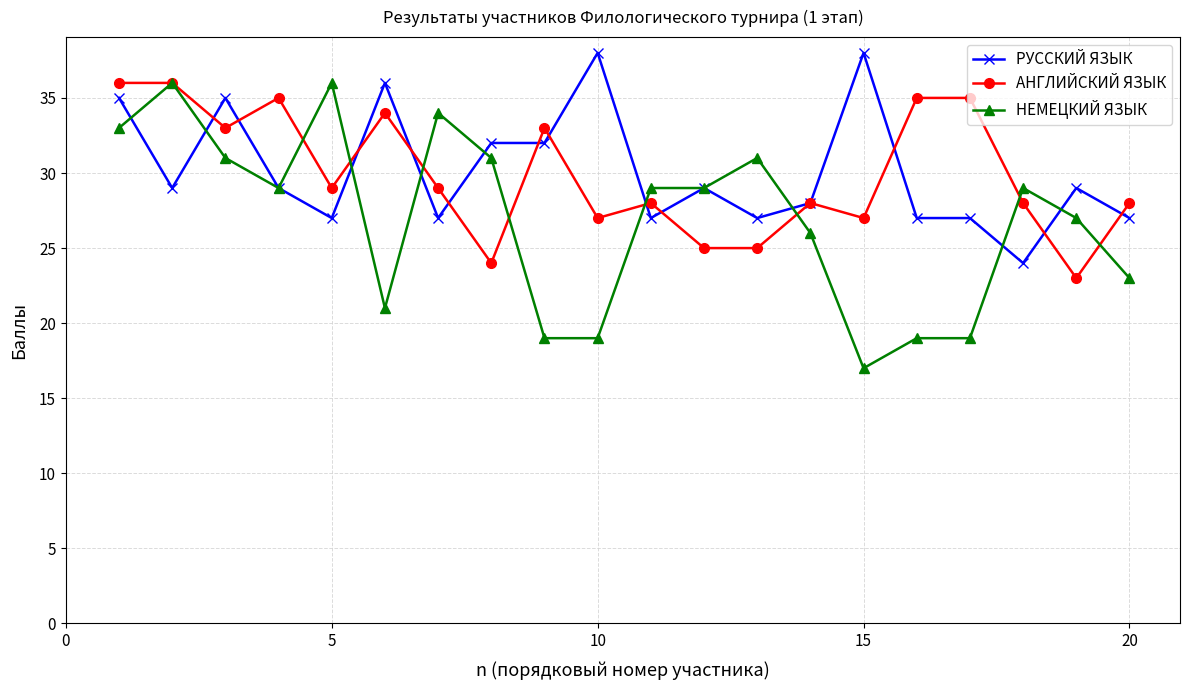

What is the difference between the maximum and minimum values in the РУССКИЙ ЯЗЫК series?

14